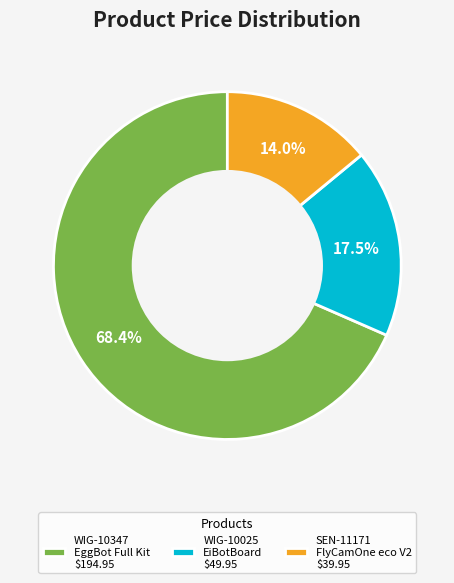

What is the ratio of the value at WIG-10025 to the value at WIG-10347?

0.3